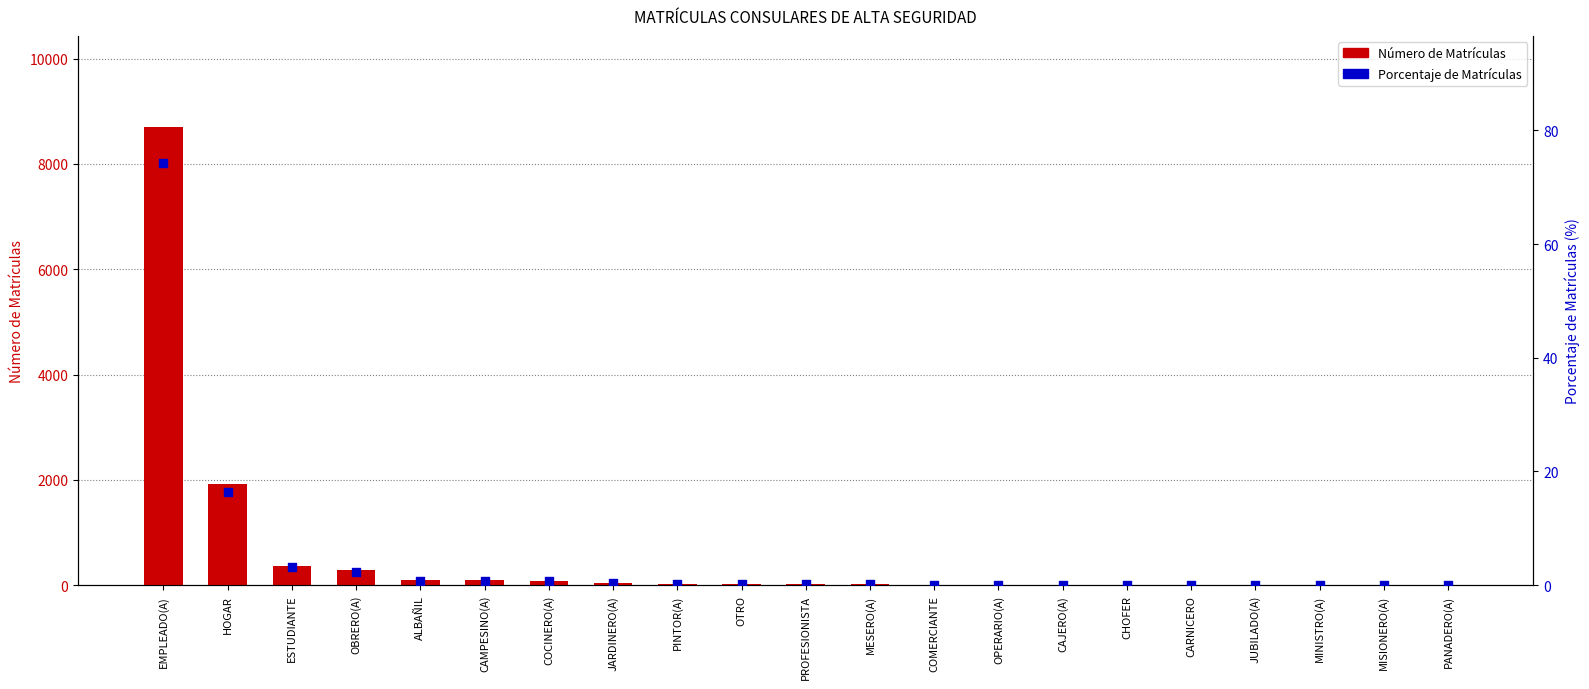

Which series has the largest total across all categories?

Número de Matrículas